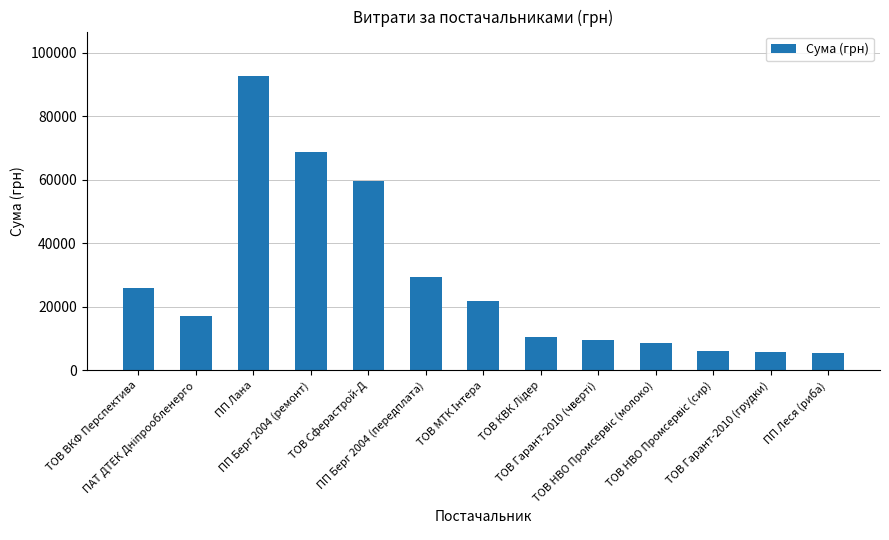

At which label does the data first exceed 17159?

ТОВ ВКФ Перспектива